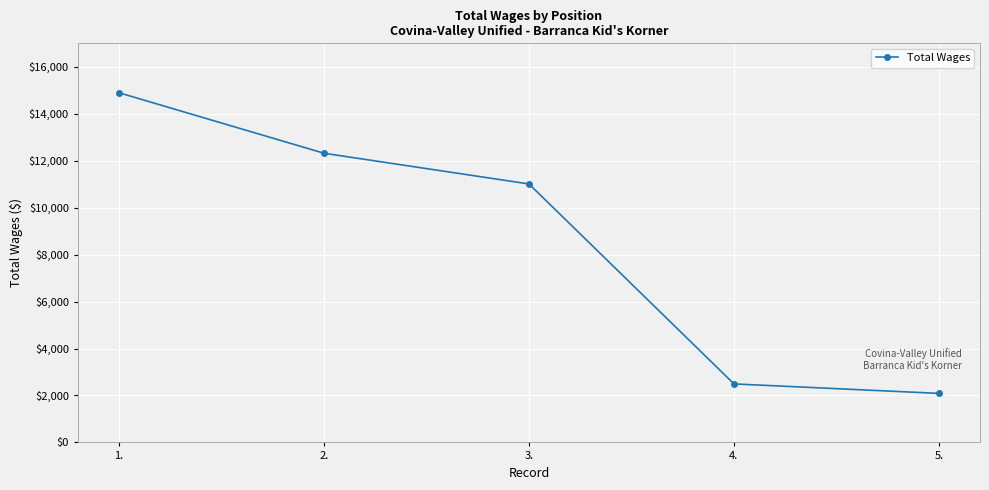

What position from the right is 5.?

1